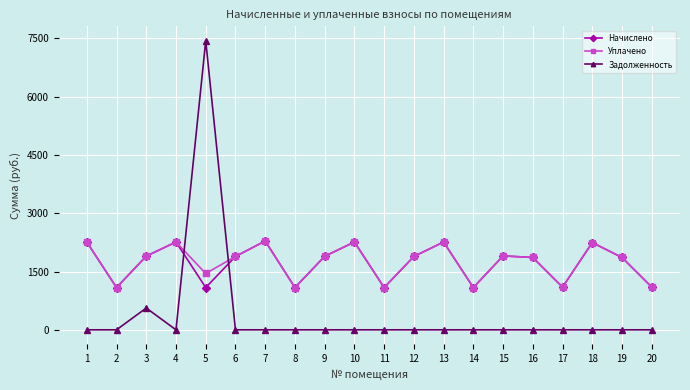

What is the sum of all Задолженность values?

8000.7